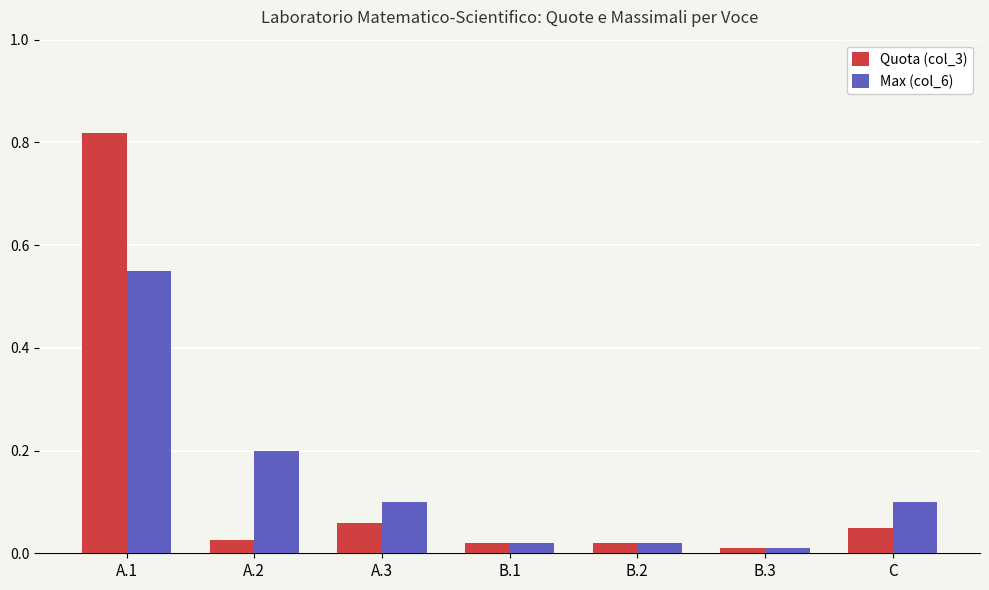

List the series in order of their peak value, highest first.

Quota (col_3), Max (col_6)